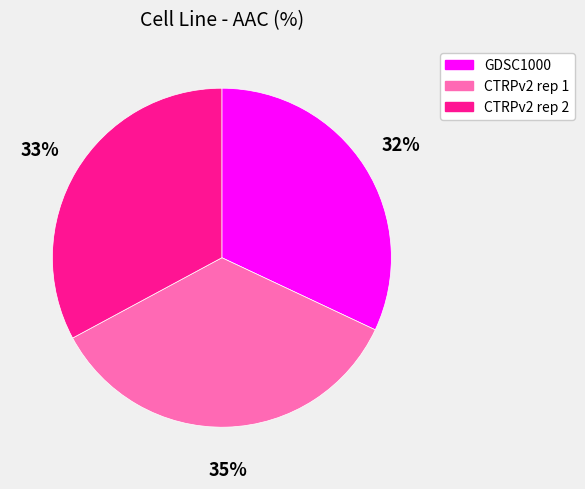

Combined, do GDSC1000 and CTRPv2 rep 2 account for over 50%?

Yes